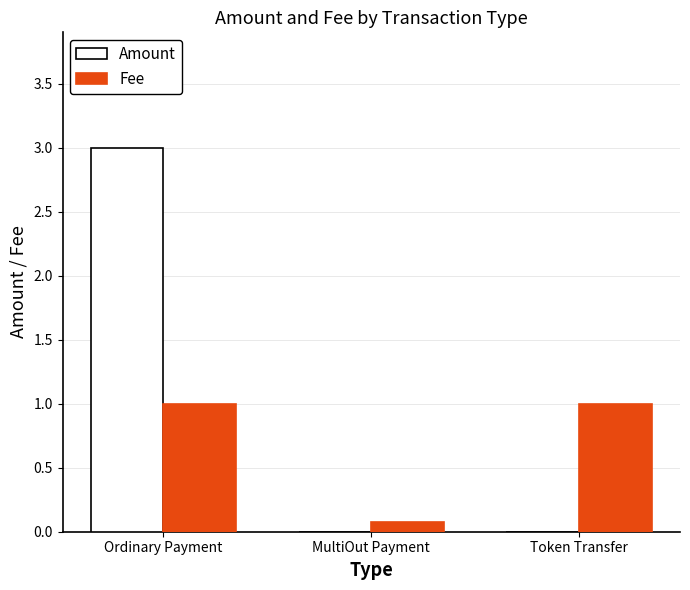

What is the average value of the Fee series?

0.7